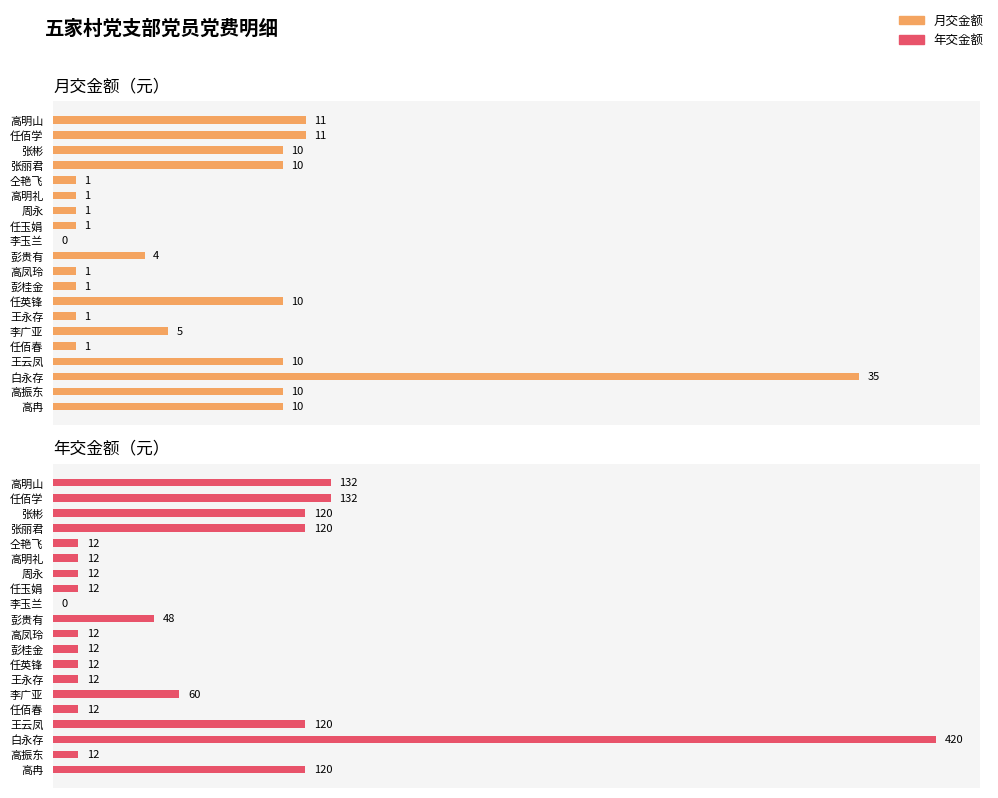

The value of 年交金额 at 李玉兰 is 0. True or false?

True